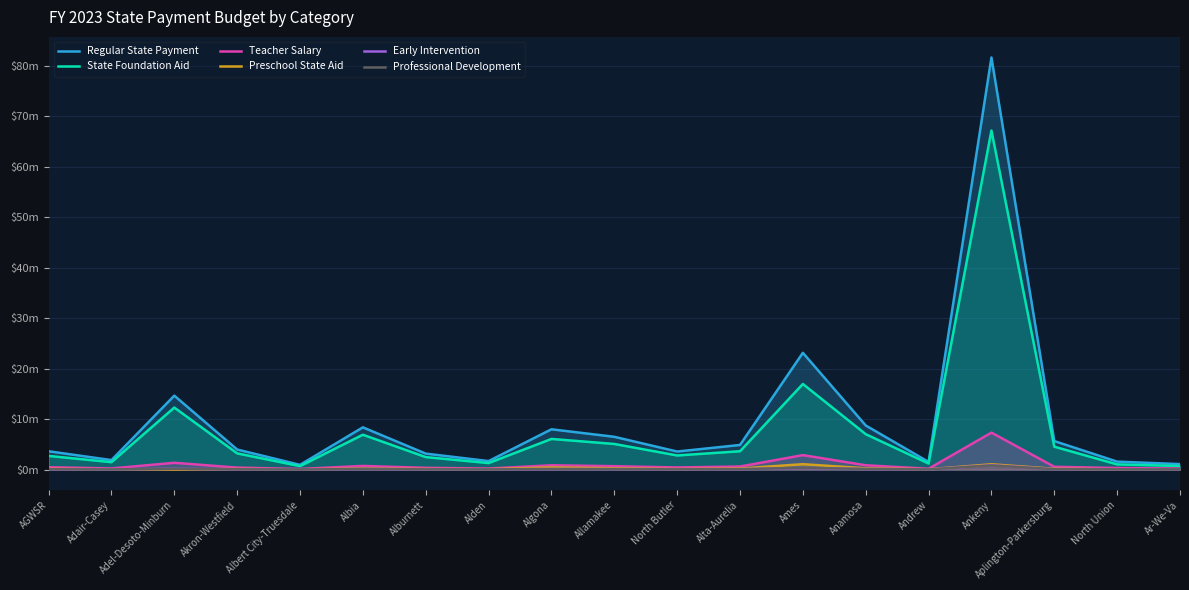

What is the difference between the second highest and second lowest values in the State Foundation Aid series?

16.3